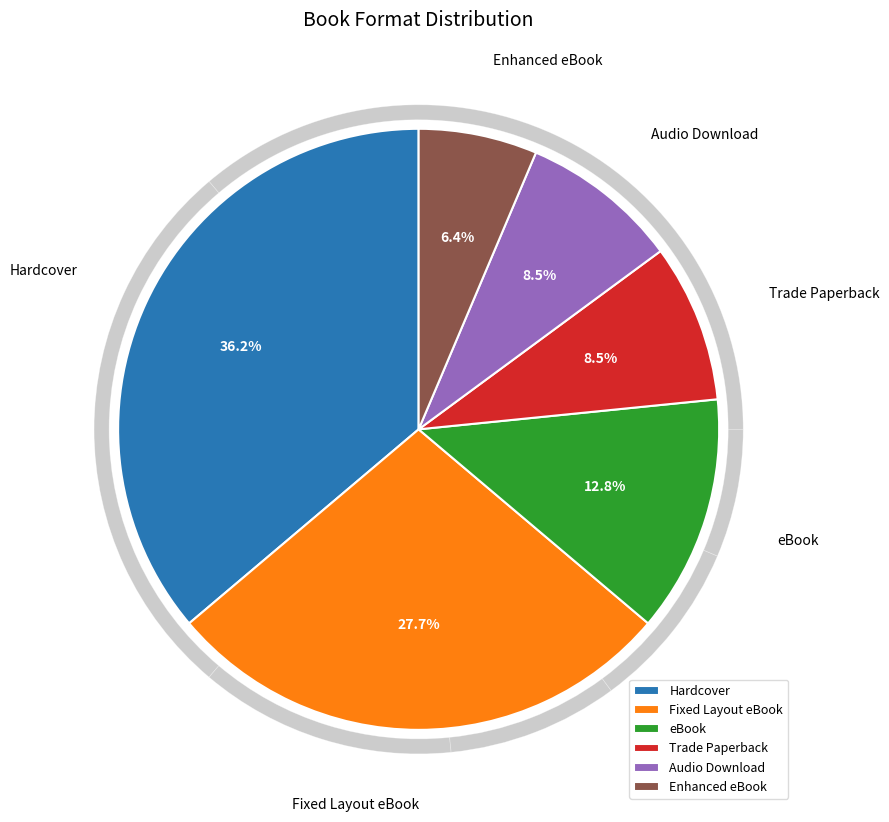

How many slices are in this pie chart?

6